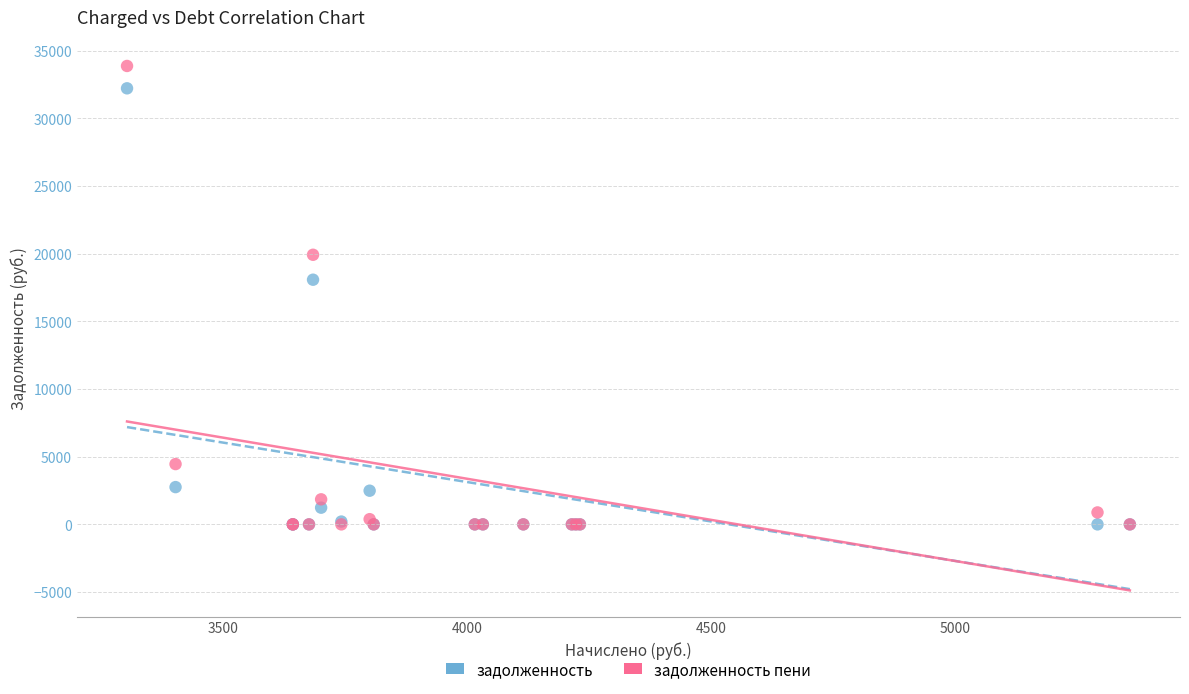

Across all series, what Y value is closest to 16933?

18075.9